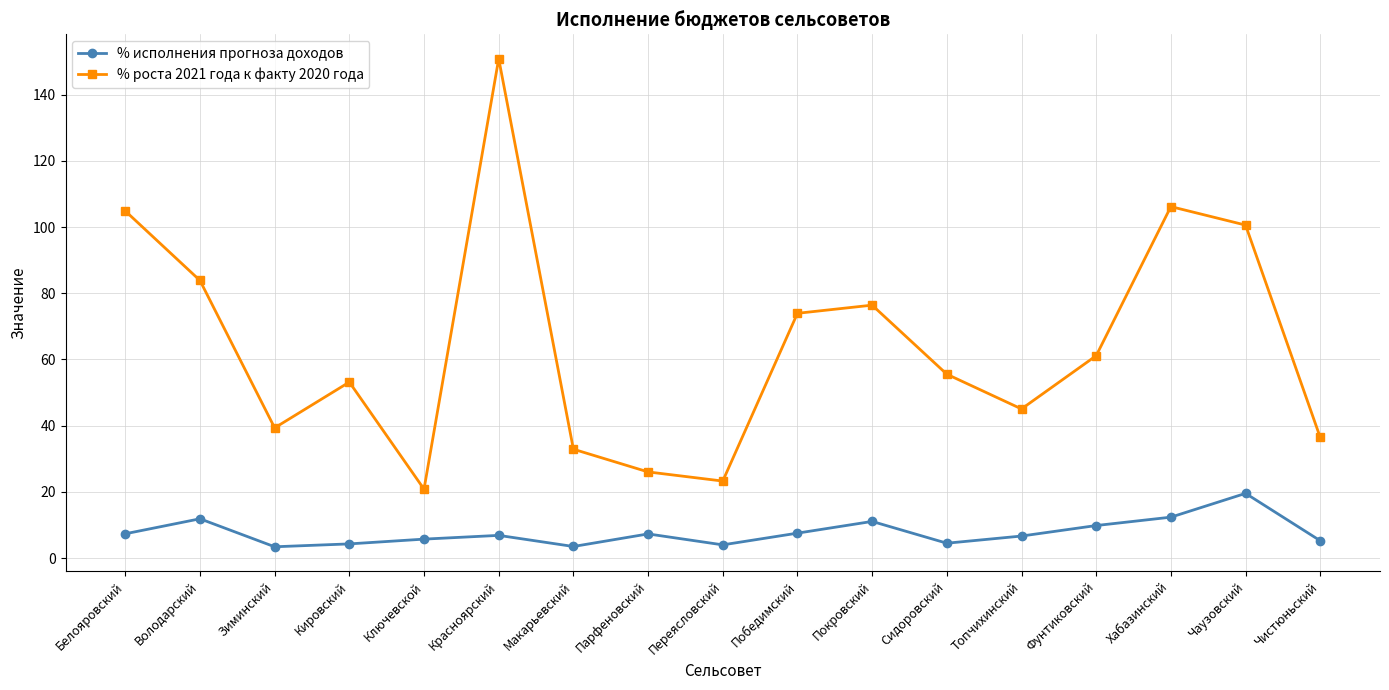

What position from the left is Сидоровский?

12